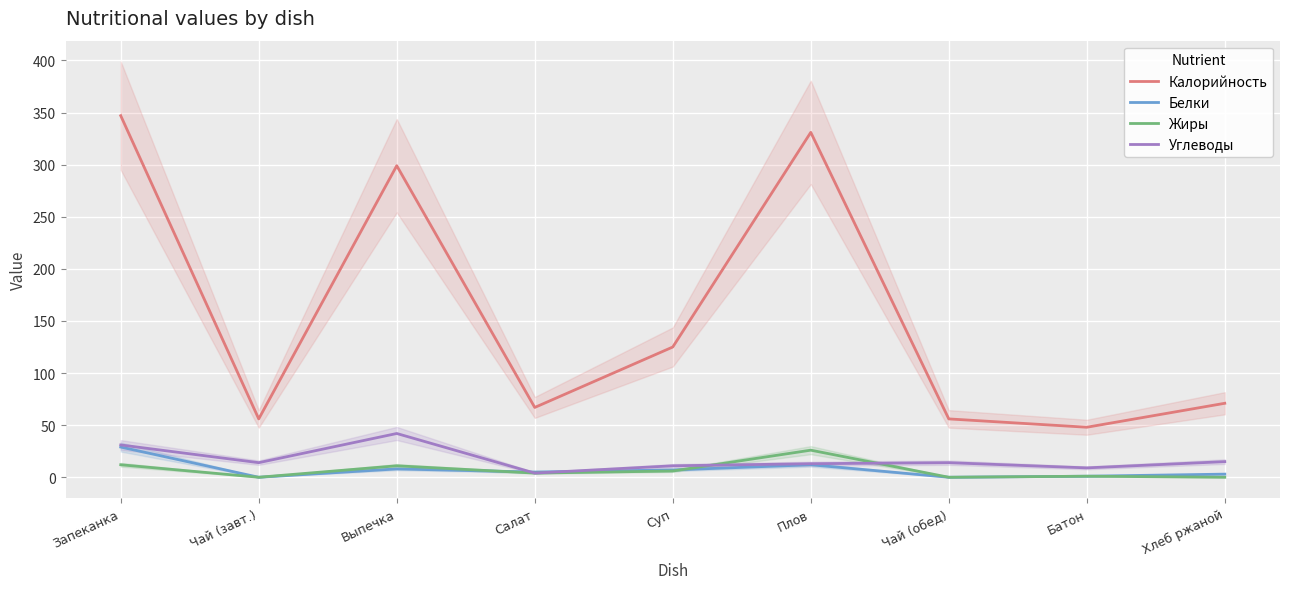

How many data points in Белки are less than 5?

4